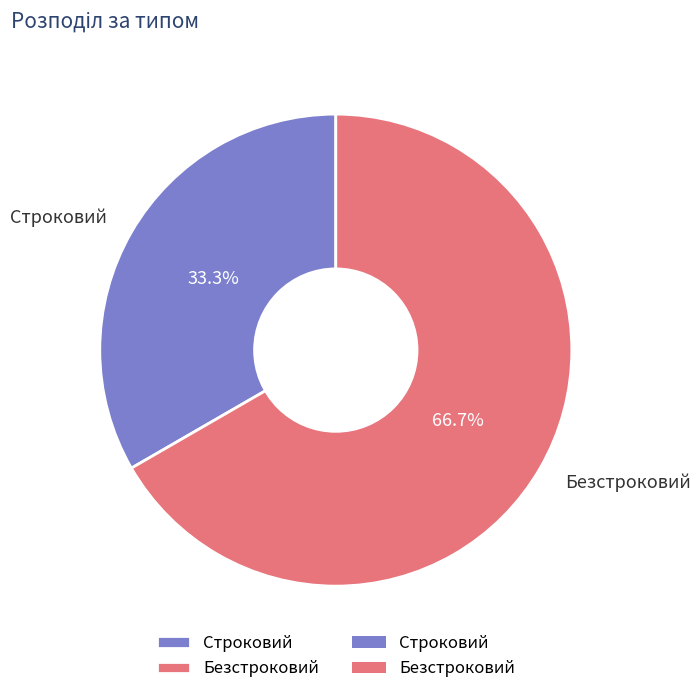

How many segments does this pie chart have?

2